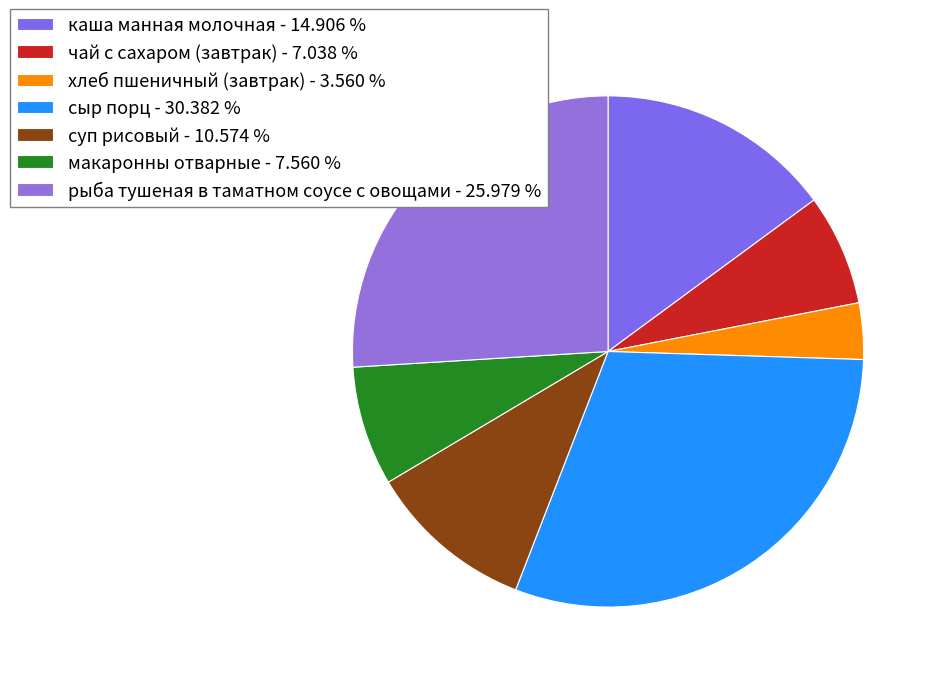

Which category has the smallest portion of the pie?

хлеб пшеничный (завтрак)